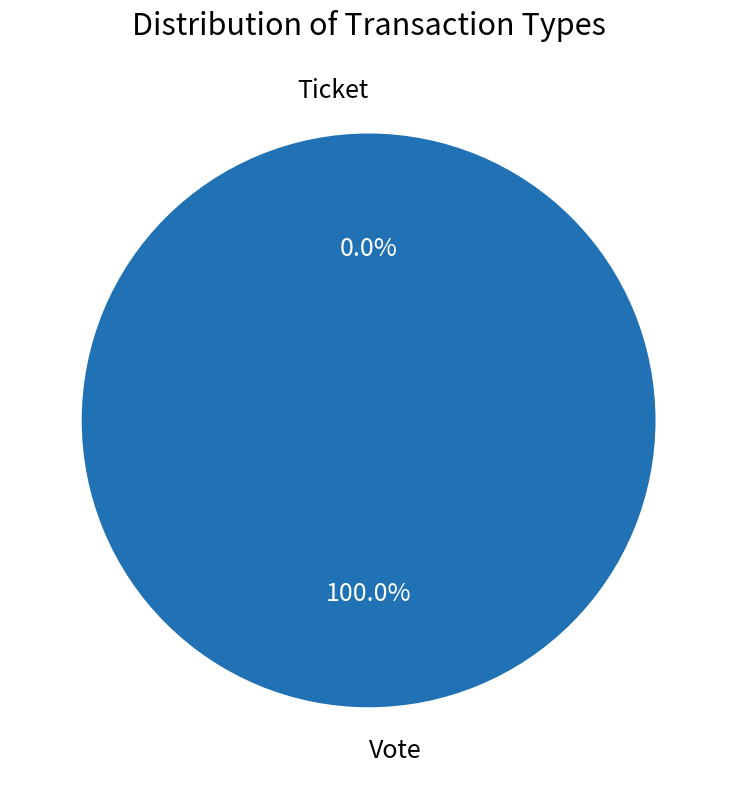

Does any single category account for the majority?

Yes